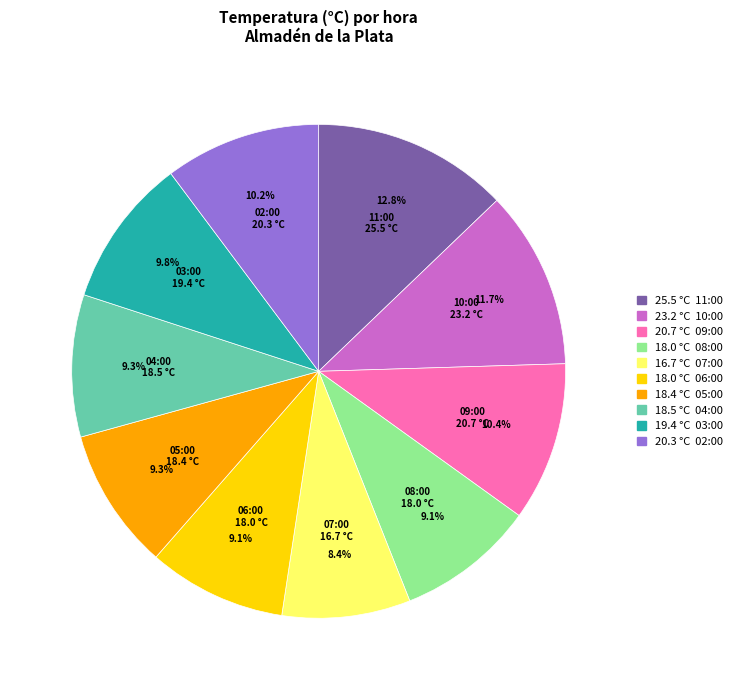

Does any single category account for the majority?

No